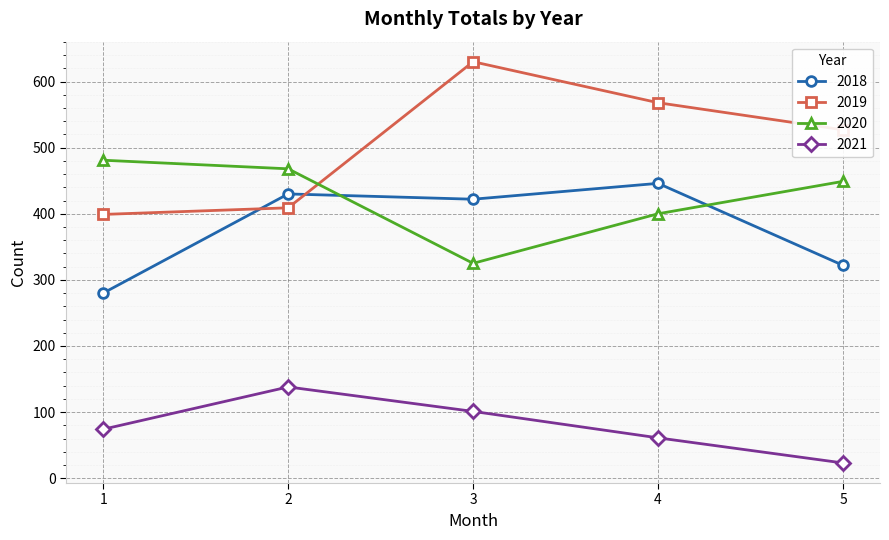

True or false: 2021 has more than 1 points higher than both neighbors.

False